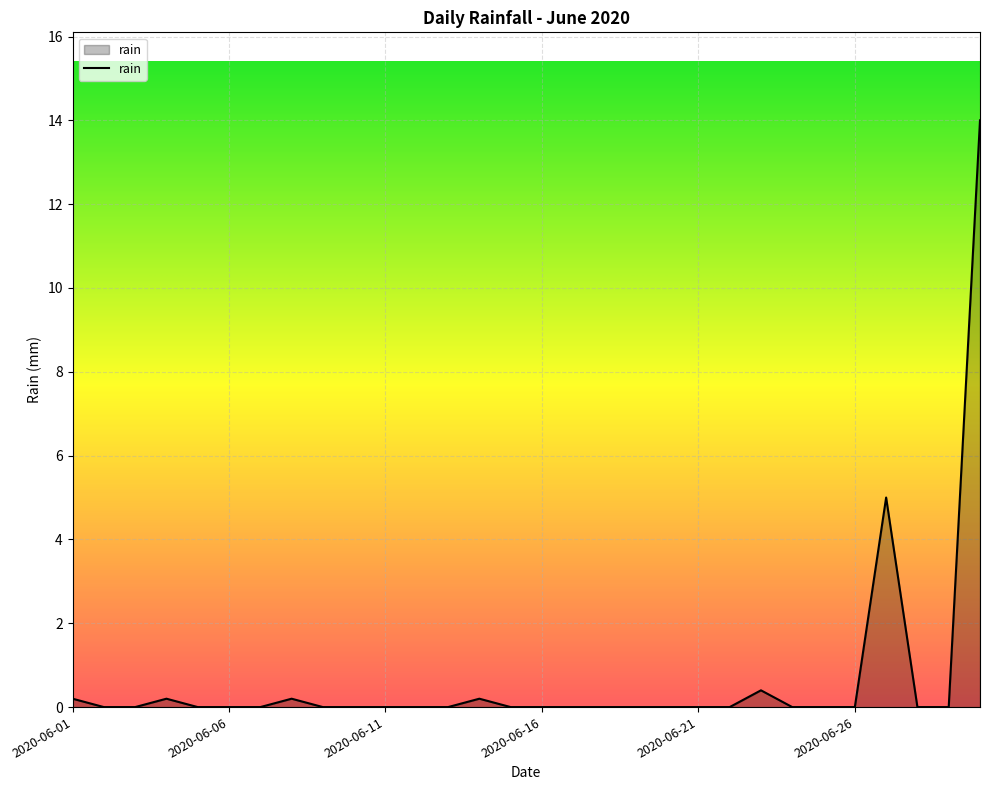

What is the difference between the maximum and minimum values?

14.0